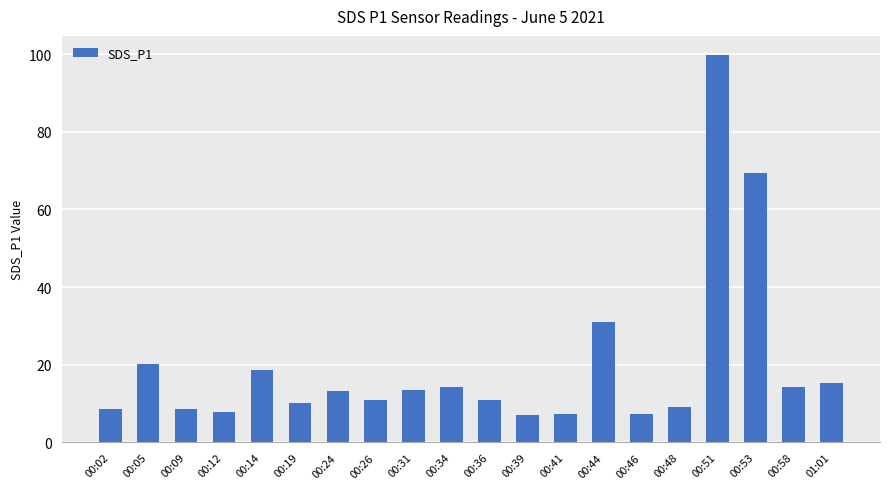

The value at 00:19 is 10.1. True or false?

True